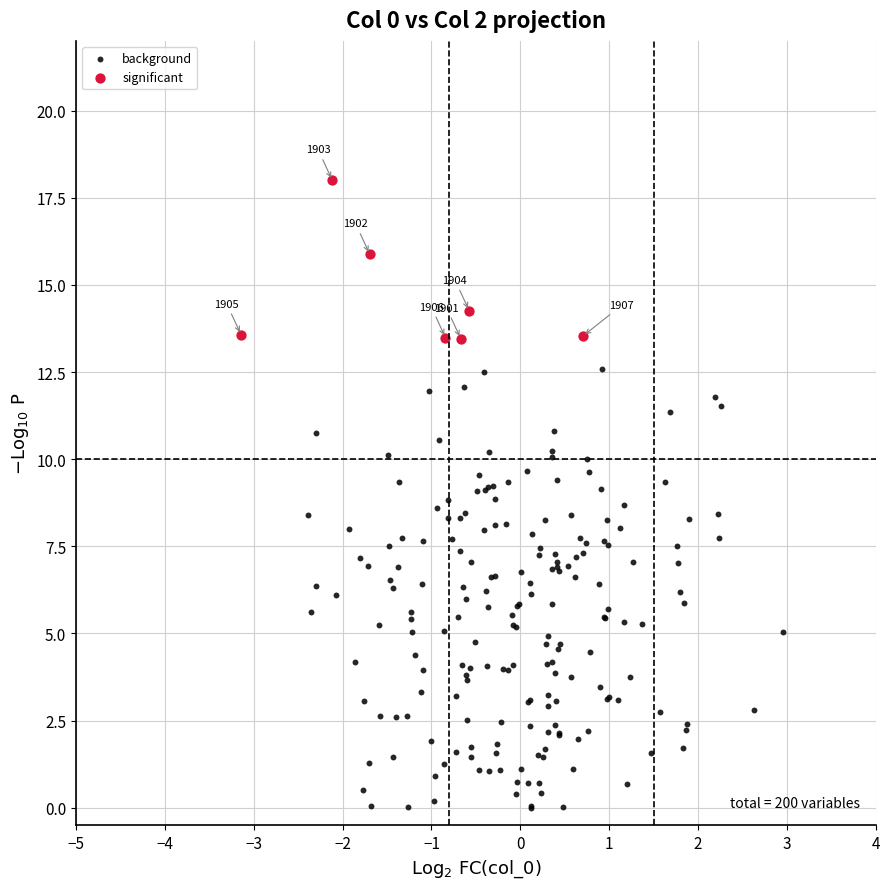

Which series has the widest spread of Y values?

background